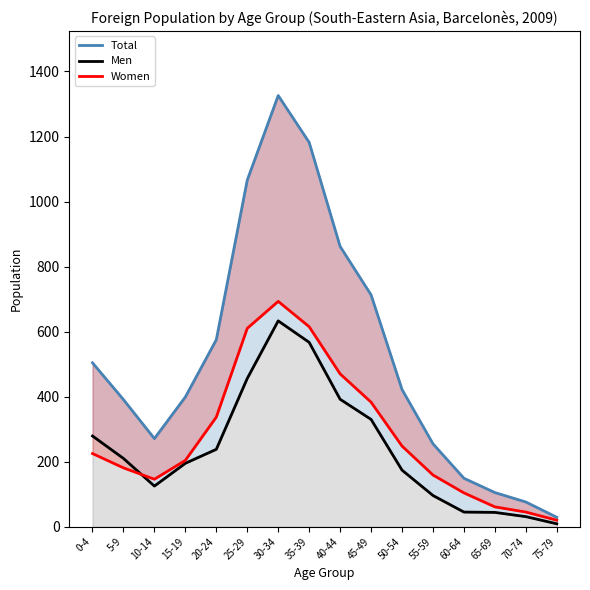

At how many categories does at least one series exceed 60?

15